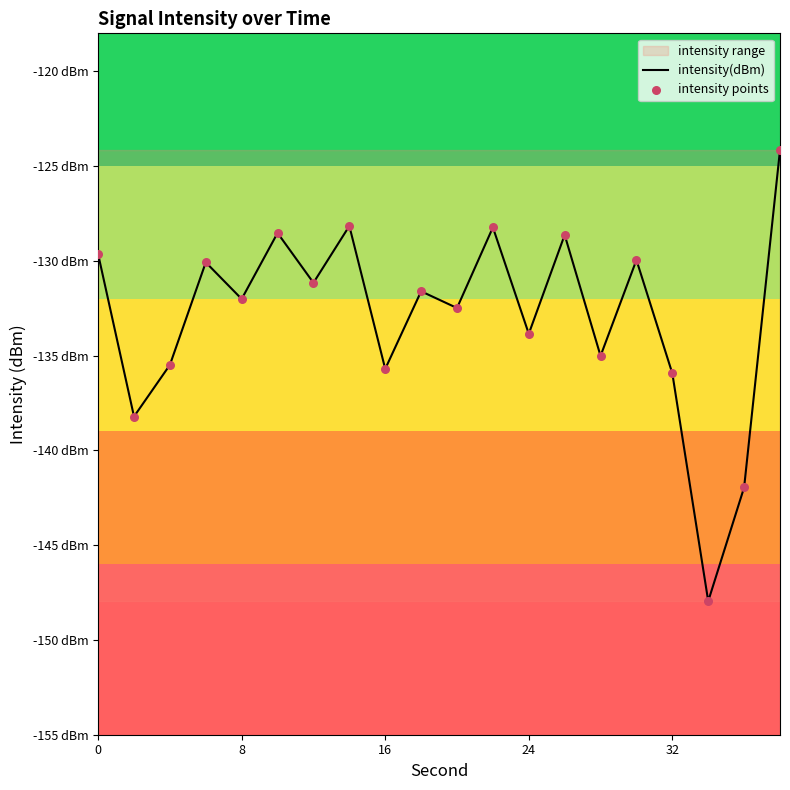

Which series has the widest spread of Y values?

intensity(dBm)